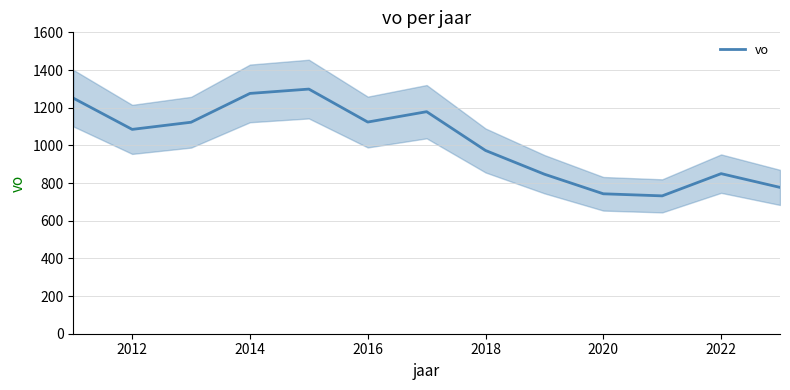

True or false: vo has a value of 1124 at 2016.

True